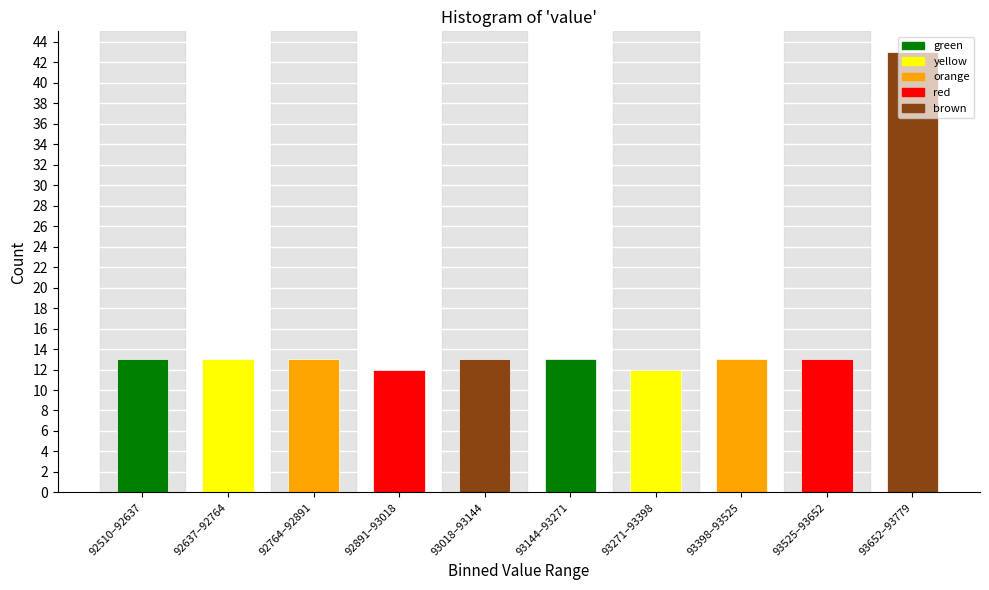

What is the sum of the values at 92510–92637 and 93018–93144?

26